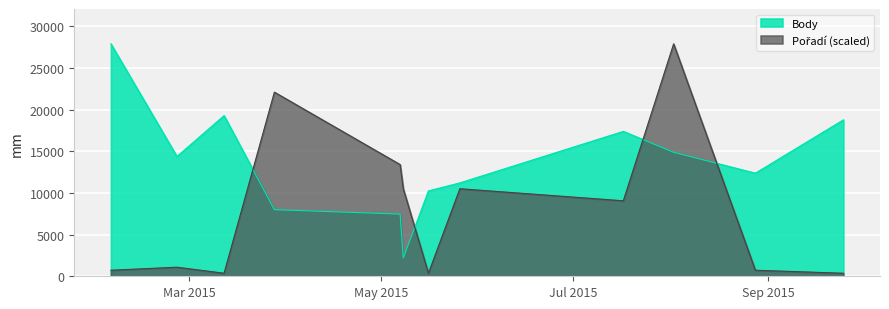

Is the value of Pořadí at 2015-08-02 greater than the value of Body at 2015-05-07?

Yes